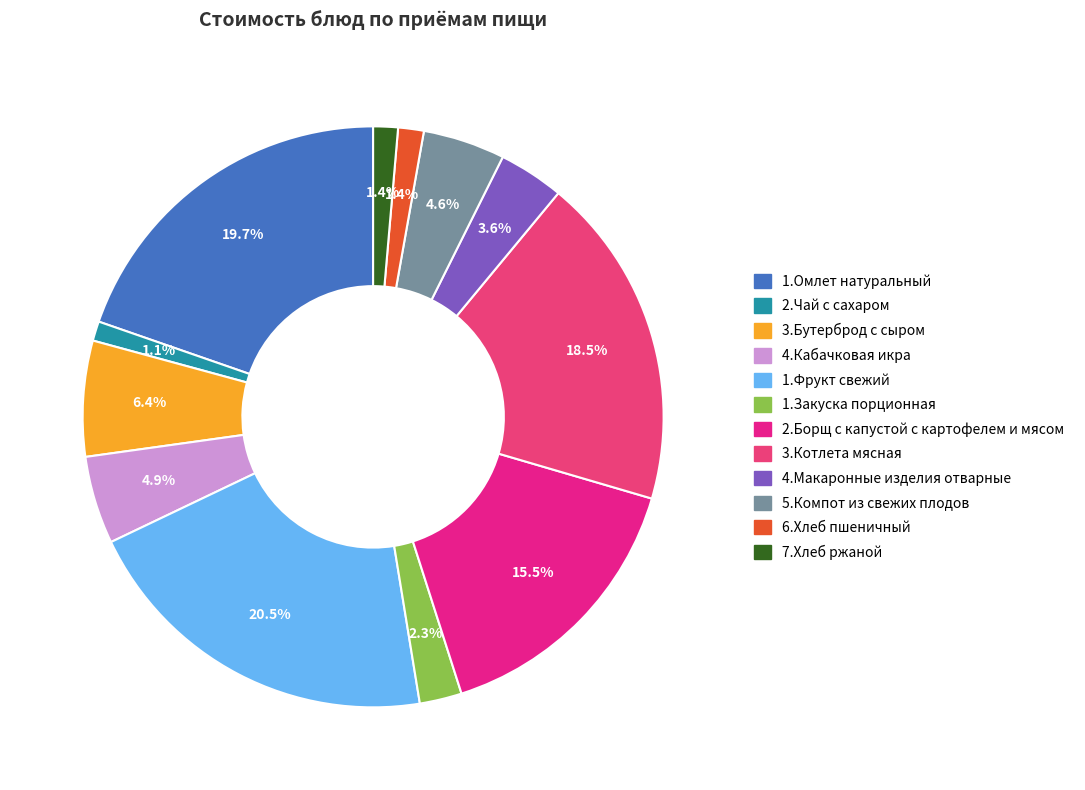

Rank the categories by value from highest to lowest.

1.Фрукт свежий, 1.Омлет натуральный, 3.Котлета мясная, 2.Борщ с капустой с картофелем и мясом, 3.Бутерброд с сыром, 4.Кабачковая икра, 5.Компот из свежих плодов, 4.Макаронные изделия отварные, 1.Закуска порционная, 6.Хлеб пшеничный, 7.Хлеб ржаной, 2.Чай с сахаром